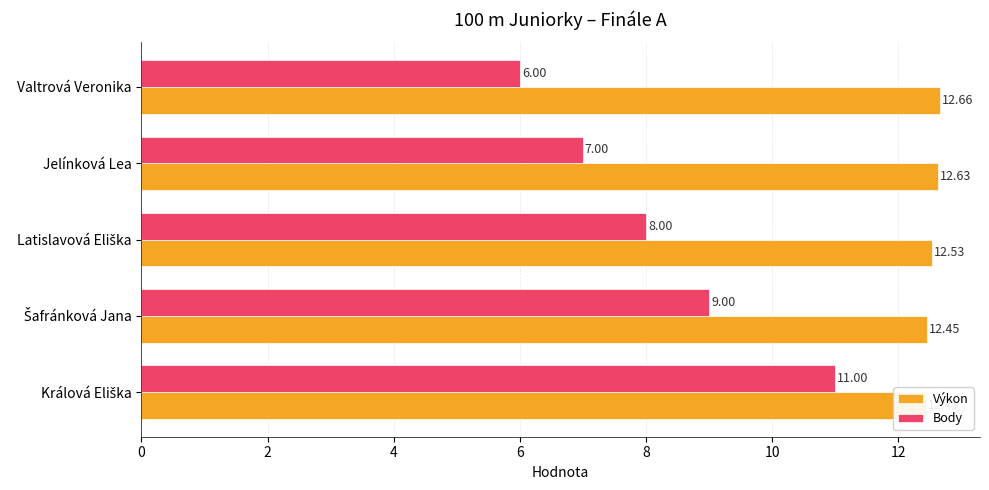

What is the difference between the second highest and minimum values in the Body series?

3.0